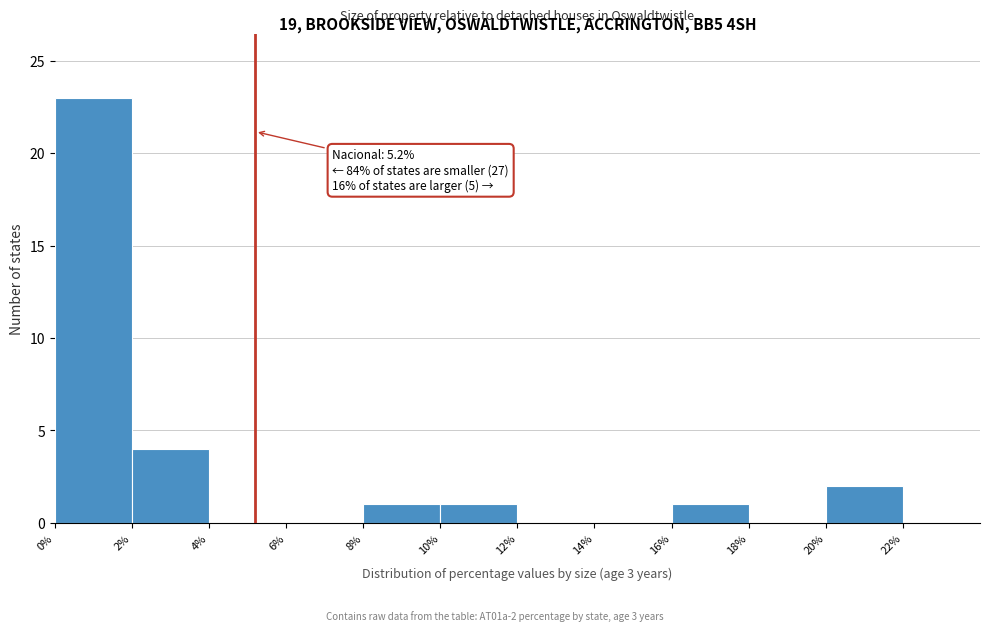

Which range on the x-axis has the tallest bar?

0 to 2